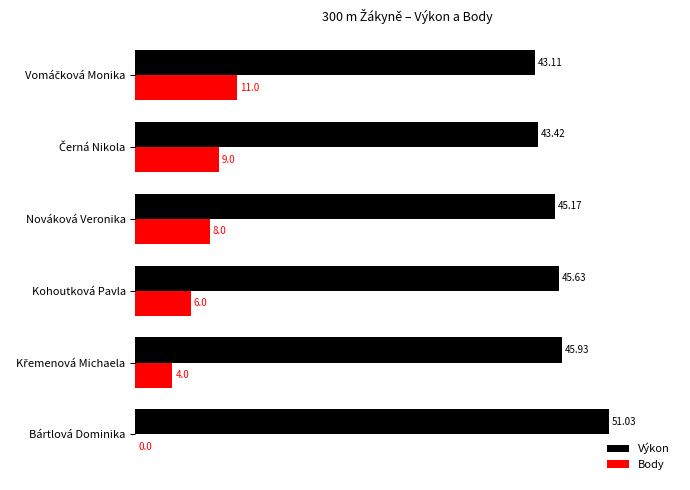

Which label corresponds to the largest value in the chart?

Bártlová Dominika